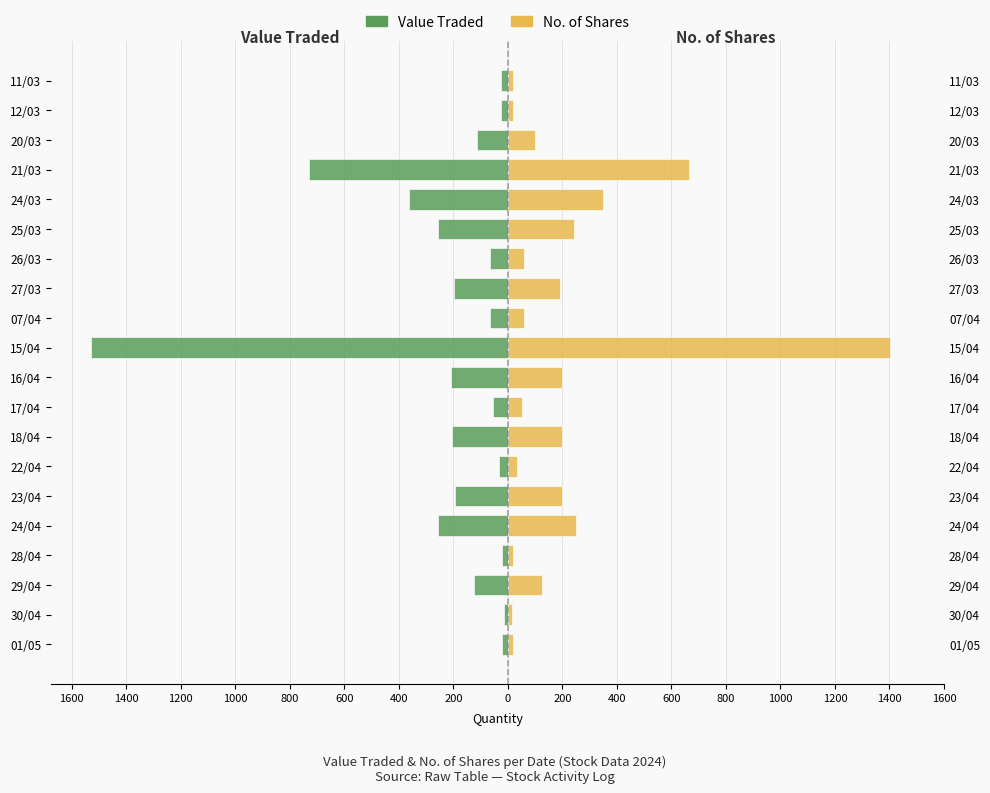

True or false: No. of Shares has a value of 25 at 07/04.

False